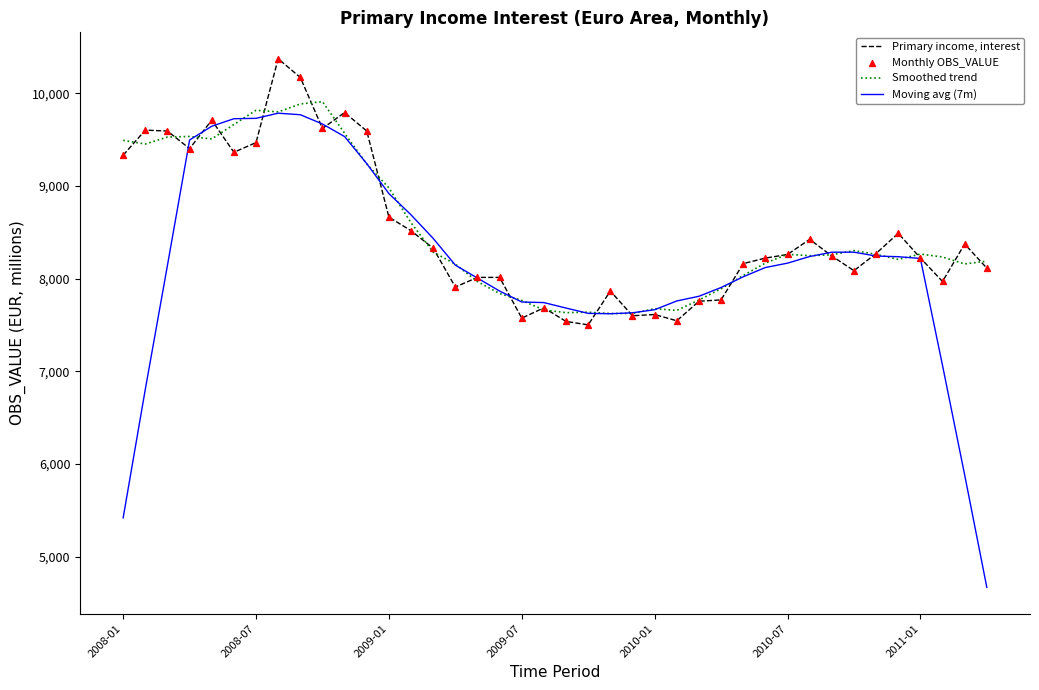

Which series has the widest spread of values?

Moving avg (7m)